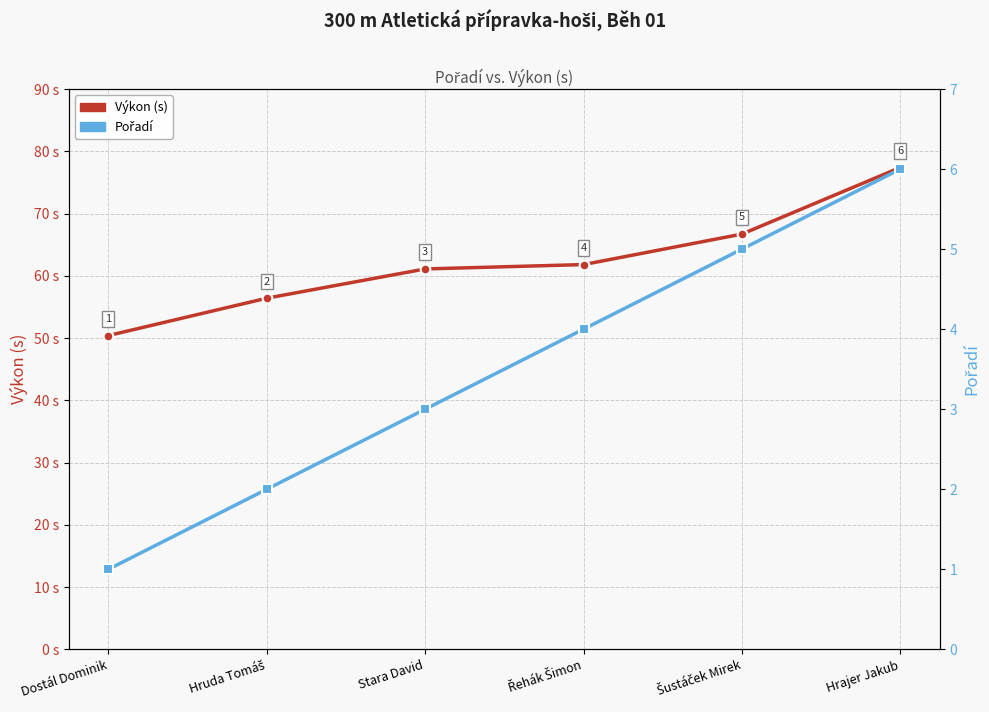

Reading right to left, extract all data points from this chart.

Výkon (s): 77.4	66.7	61.8	61.1	56.4	50.4
Pořadí: 6.0	5.0	4.0	3.0	2.0	1.0